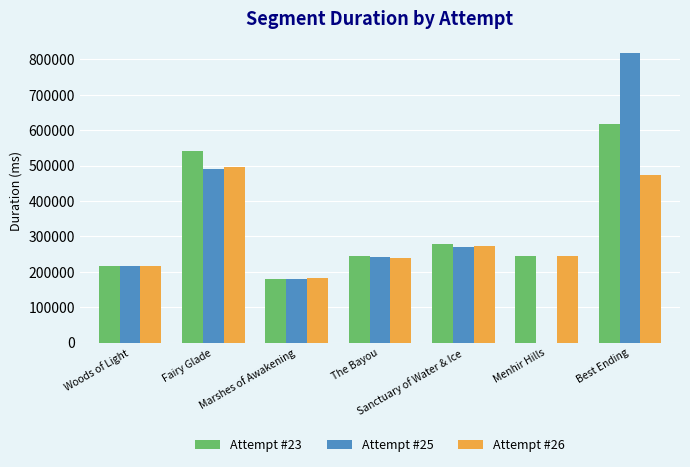

The Attempt #25 series shows 180768 at Marshes of Awakening. True or false?

True